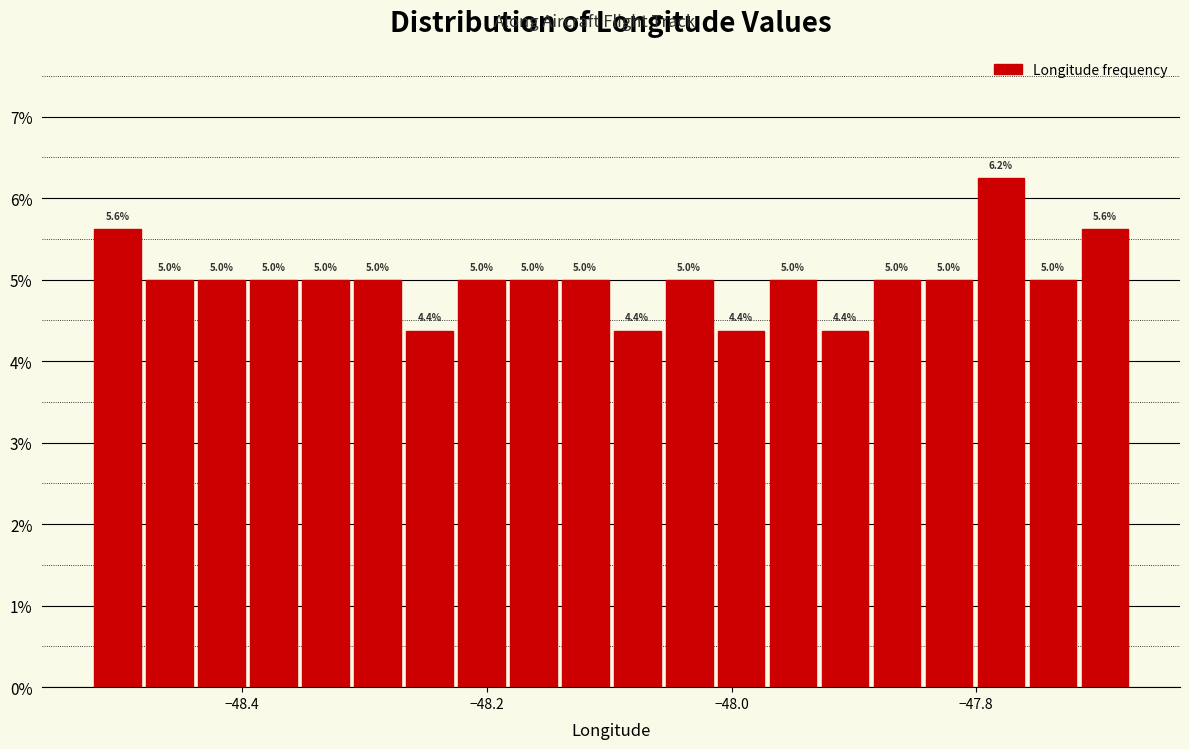

Around what value on the x-axis is the tallest bar? Give the approximate position of its centre, as read against the axis.

-47.78